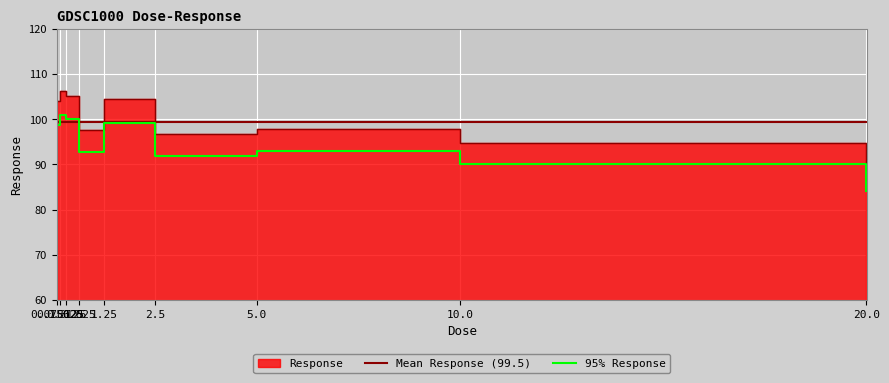

What is the value of the 4th point from the left?

97.5